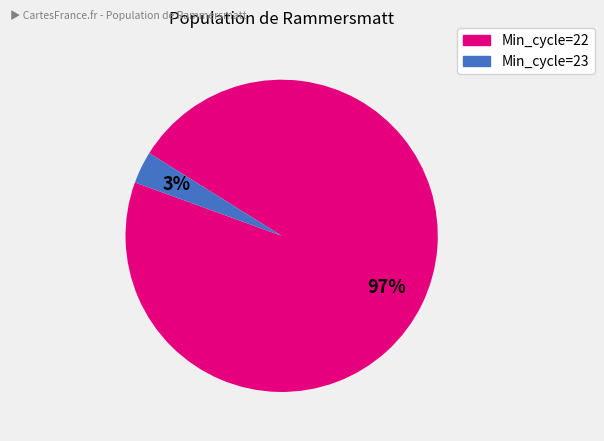

To the nearest percent, what is the average slice percentage?

50%